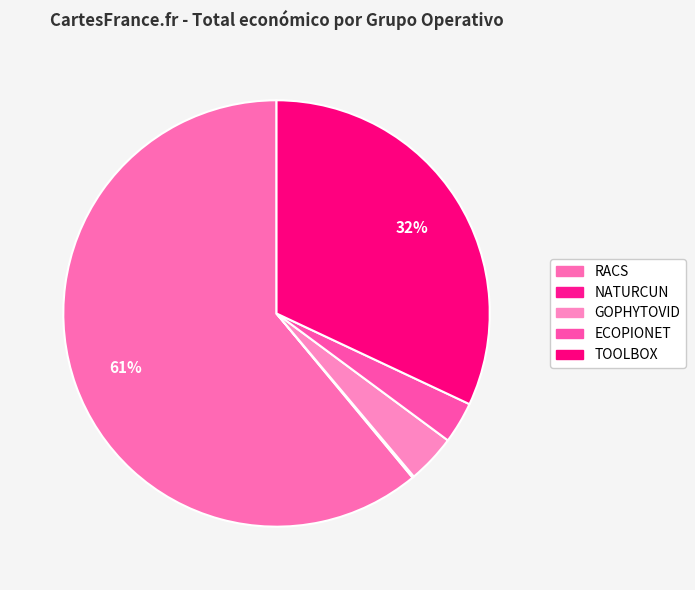

Which category has the smallest portion of the pie?

NATURCUN